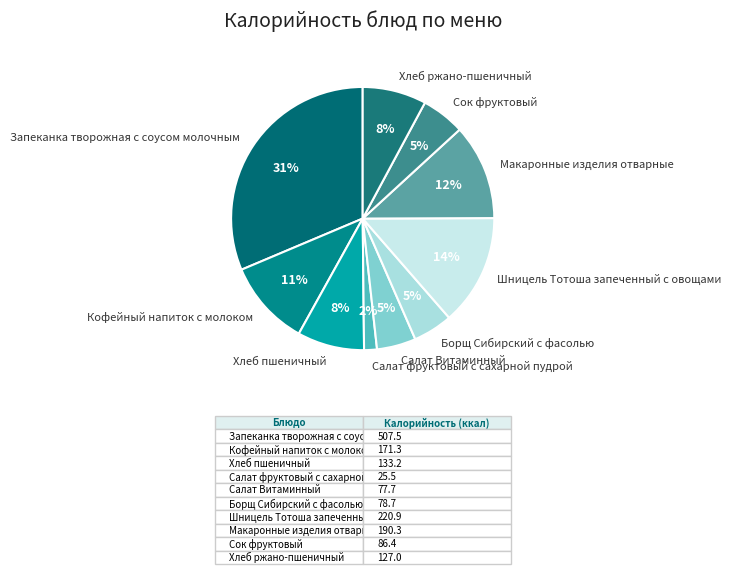

To the nearest percent, what portion does Хлеб пшеничный represent?

8%